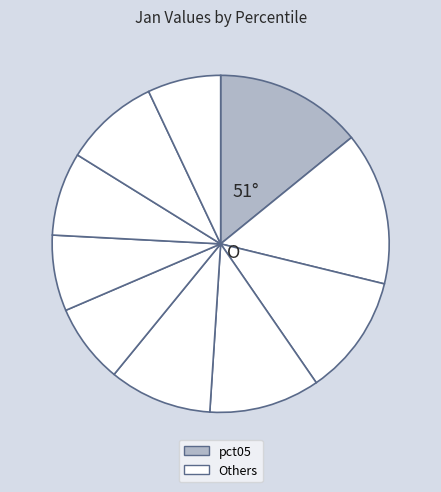

How many slices are in this pie chart?

10